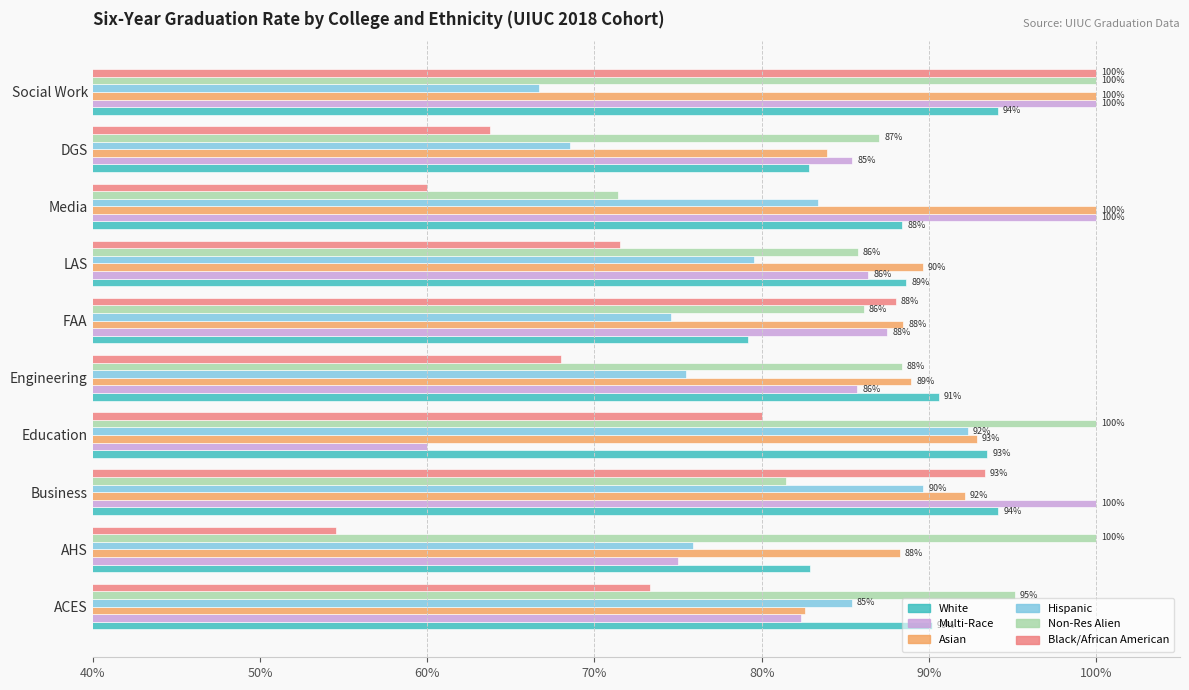

How many Black/African American values are between 0 and 1?

10